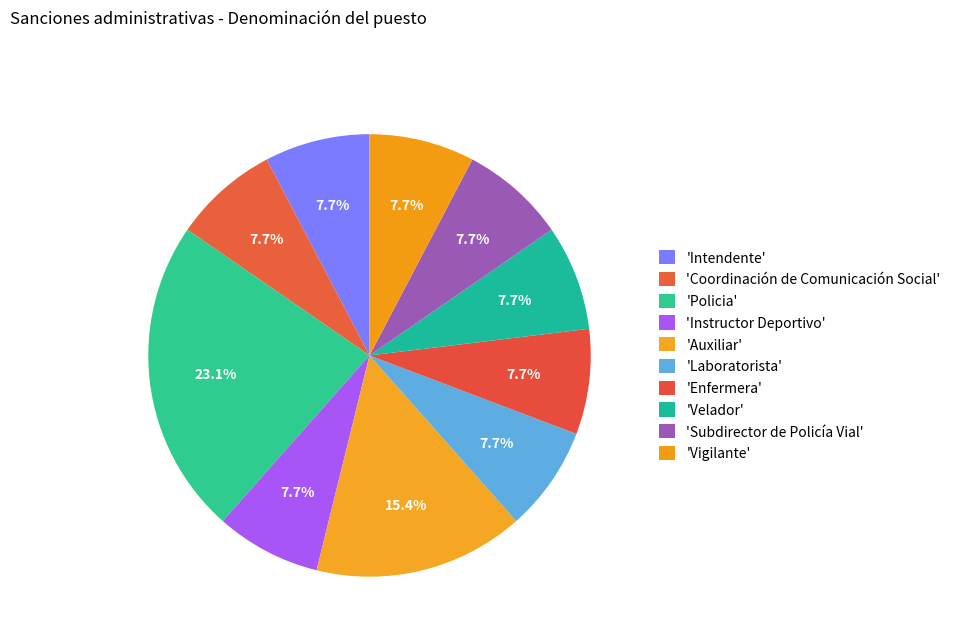

How many slices are in this pie chart?

10